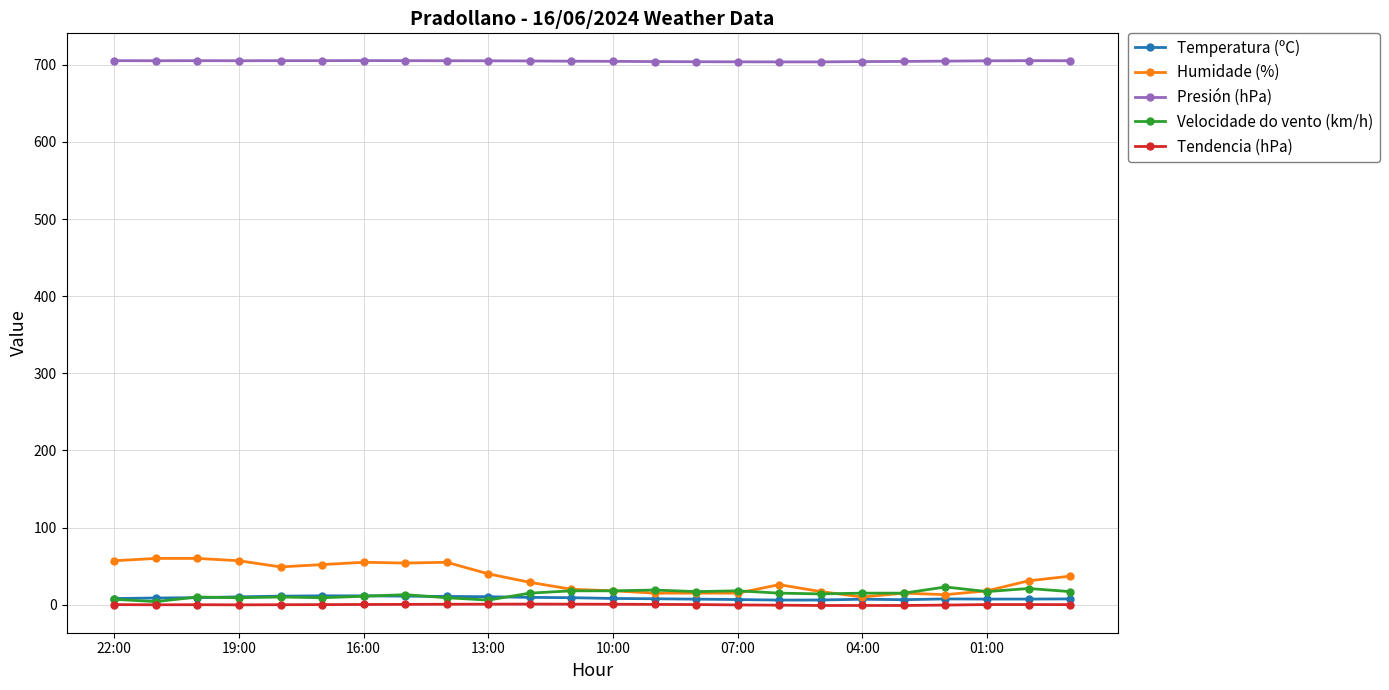

True or false: Presión (hPa) and Humidade (%) intersect in this chart.

False